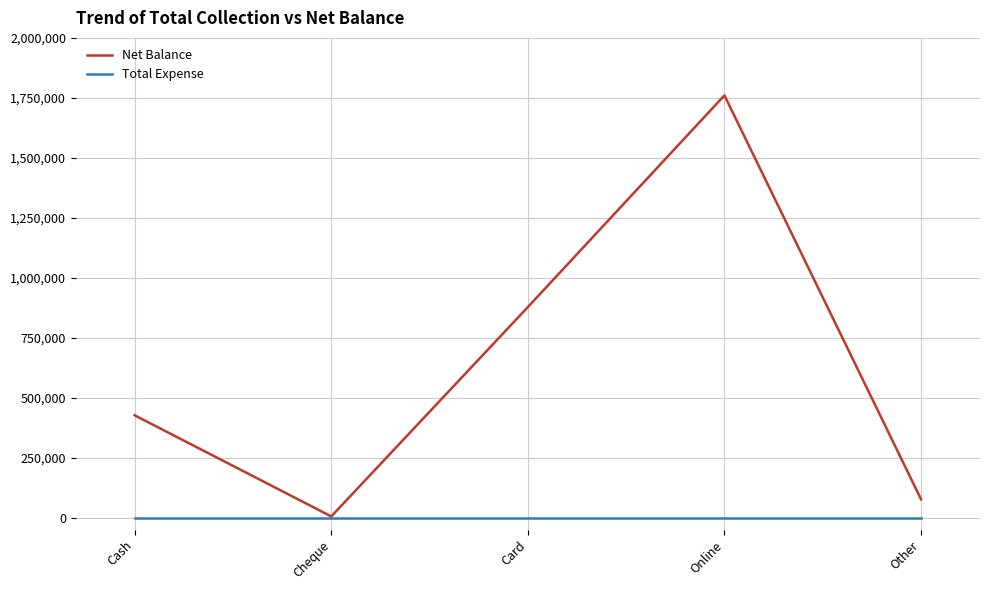

What is the total value across all series at Other?

76500